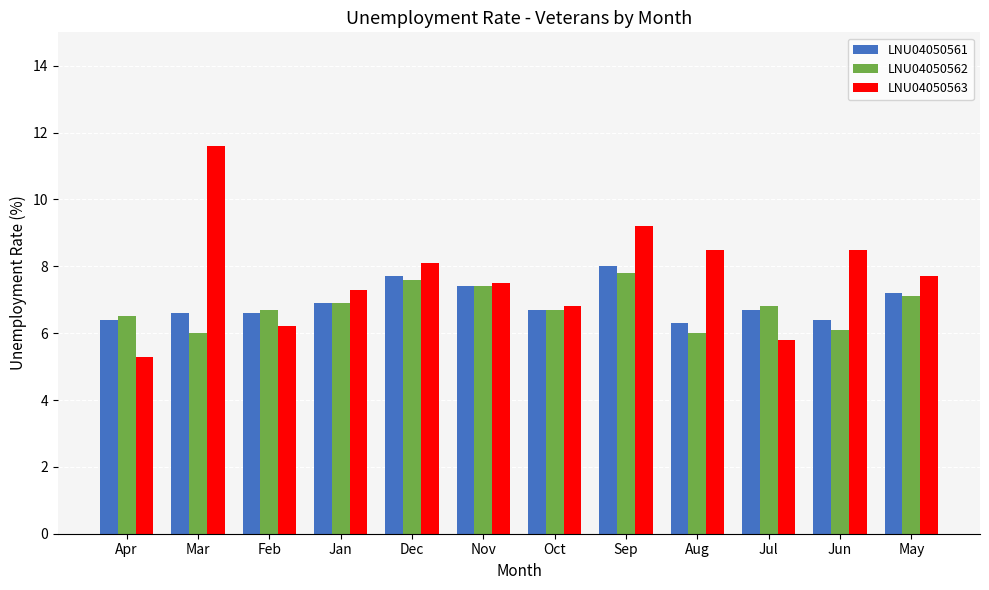

True or false: LNU04050562 has a value of 7.8 at Sep.

True